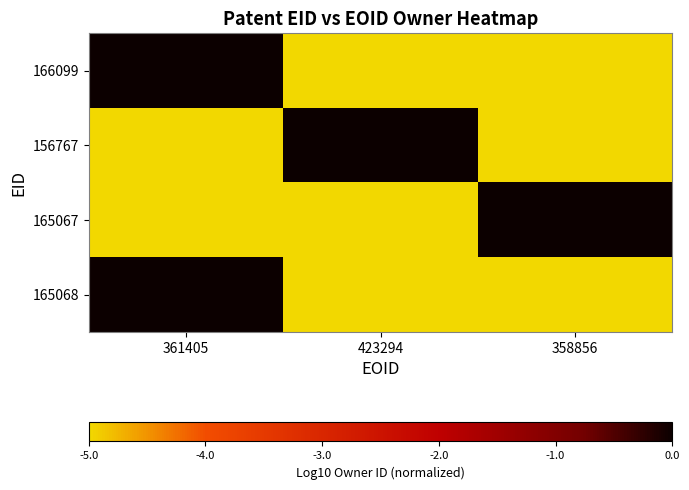

Count the number of data series in this chart.

4